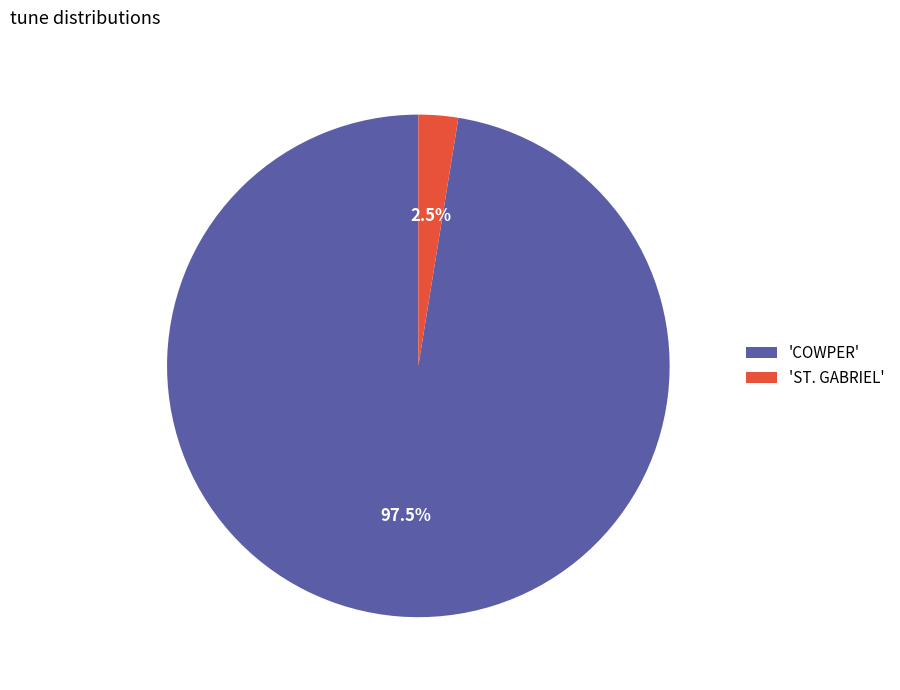

Is there any slice that represents more than half of the pie?

Yes